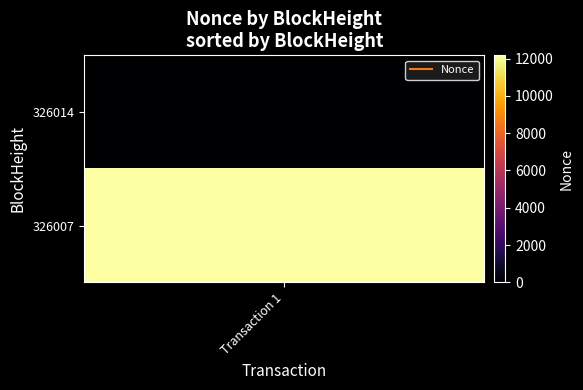

Is it true that the value at 326007 is 17013?

False